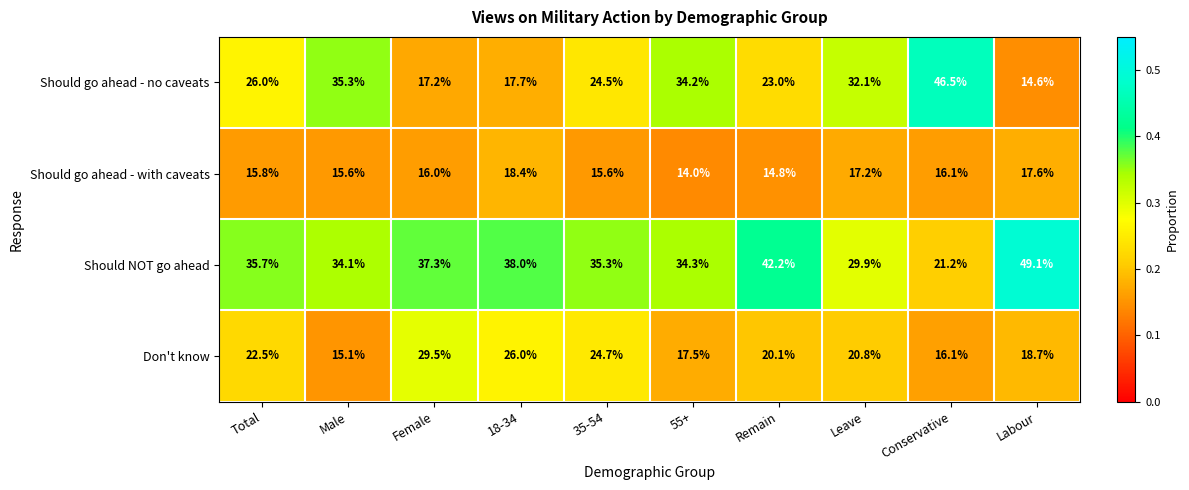

Which series has the largest total across all categories?

Should NOT go ahead